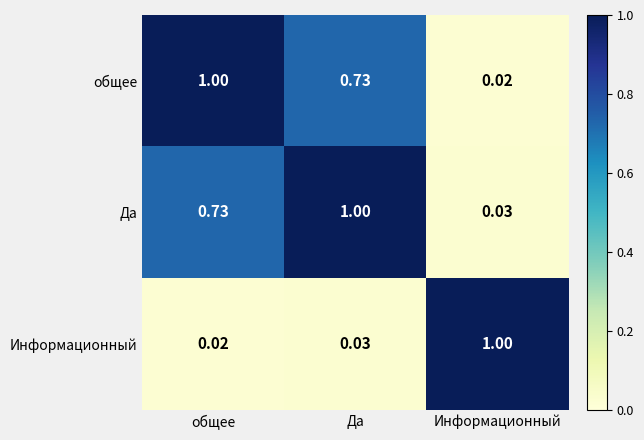

Which series has the largest total across all categories?

Да